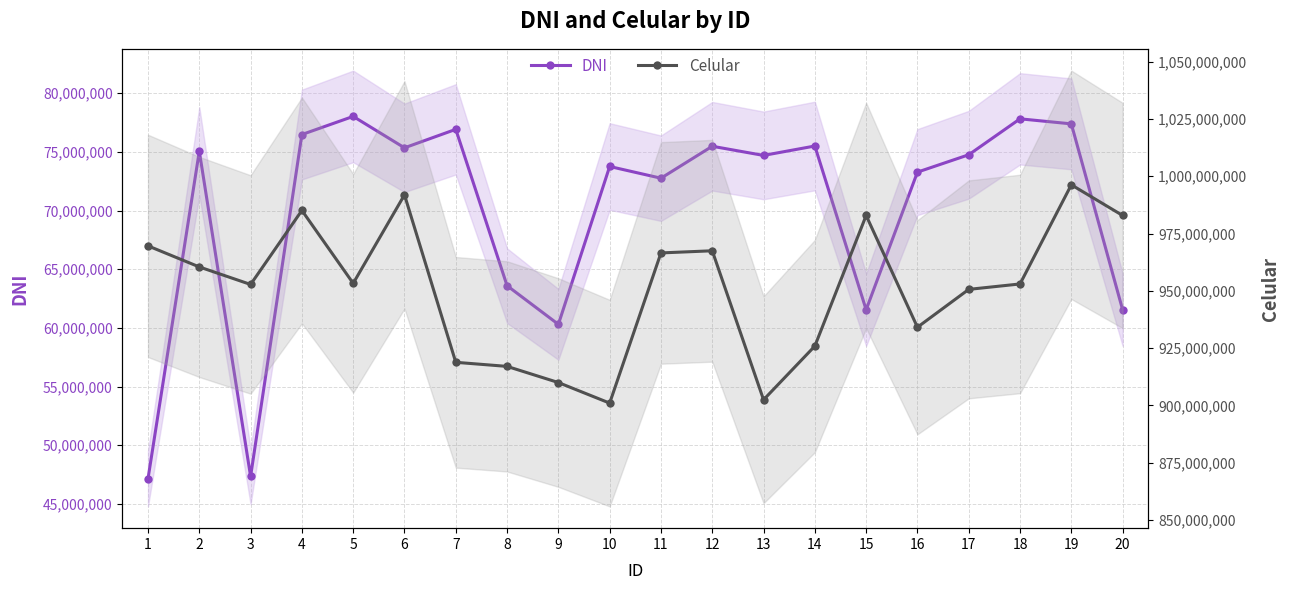

At which label does Celular reach its peak?

19